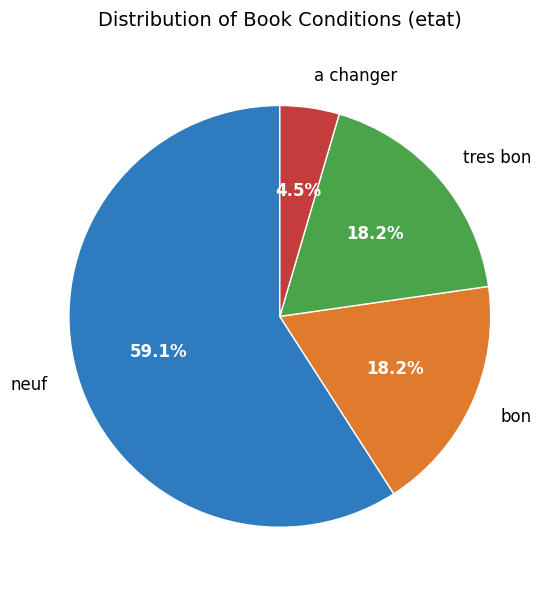

Count the number of slices in the pie.

4